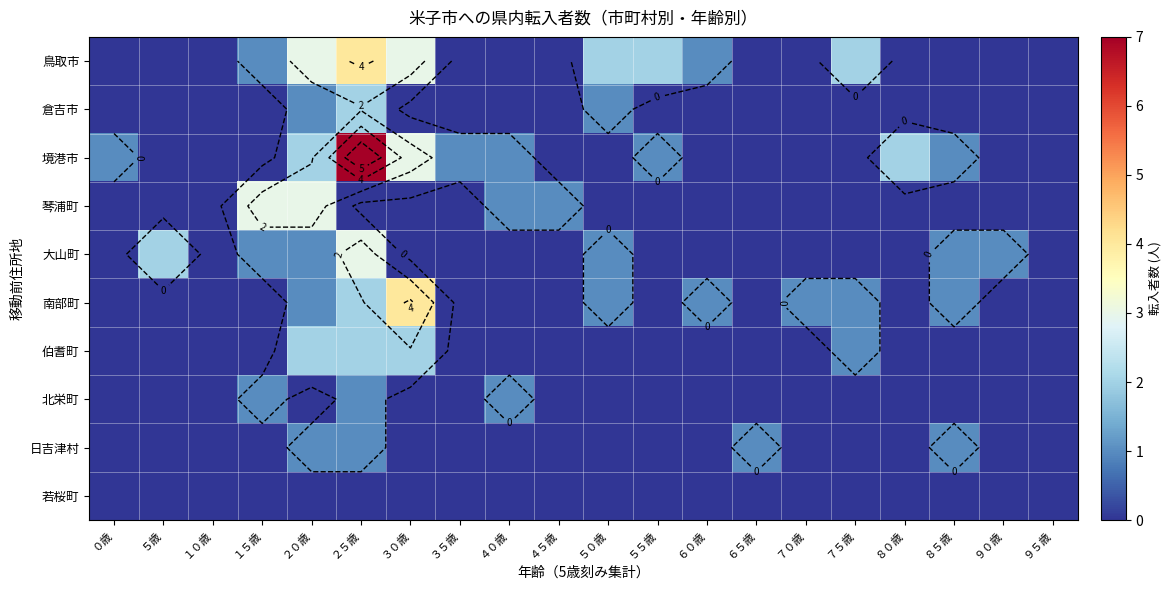

At which category does the chart reach its minimum across all series?

０歳